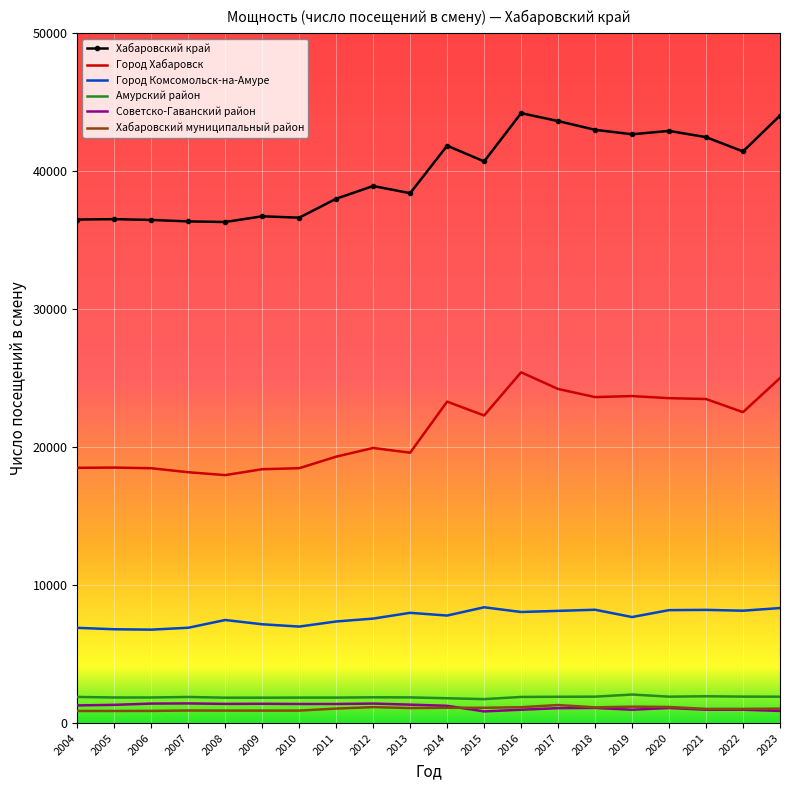

True or false: Город Хабаровск has a value of 18502 at 2004.

True